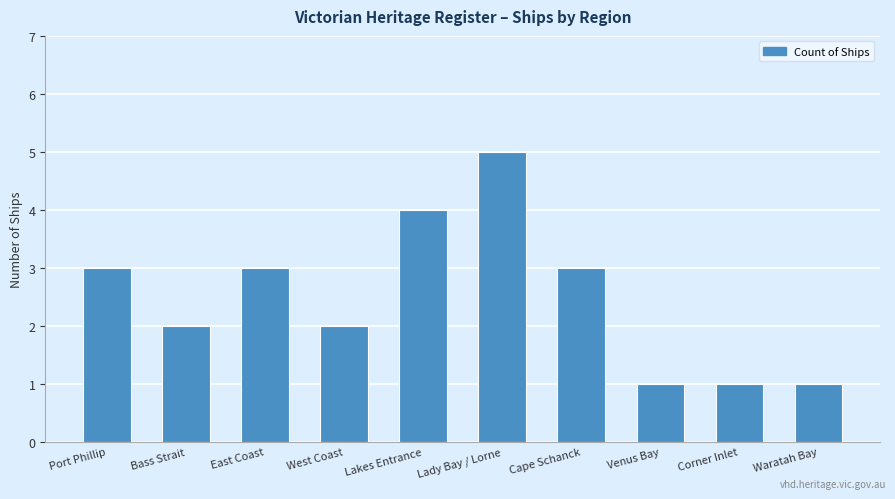

How many values are below 3?

5